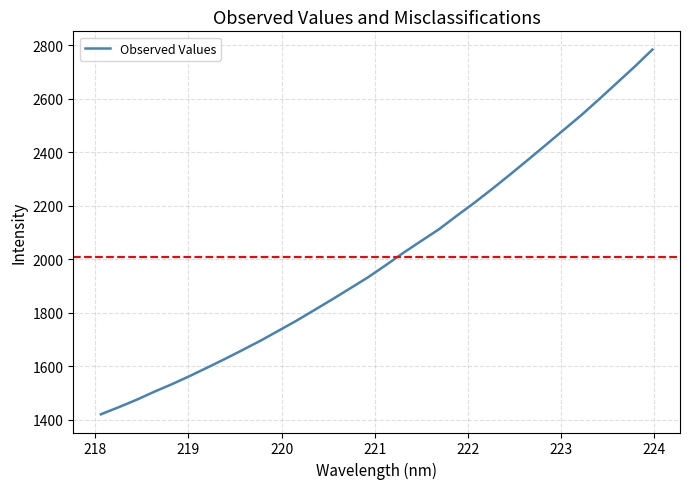

What is the smallest value displayed?

1420.1